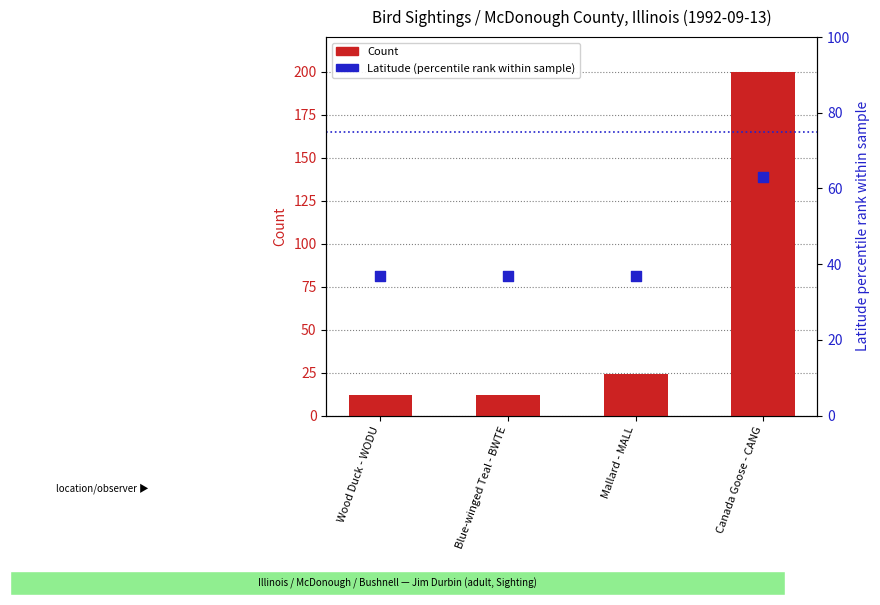

Which series contains the highest Y value?

Count